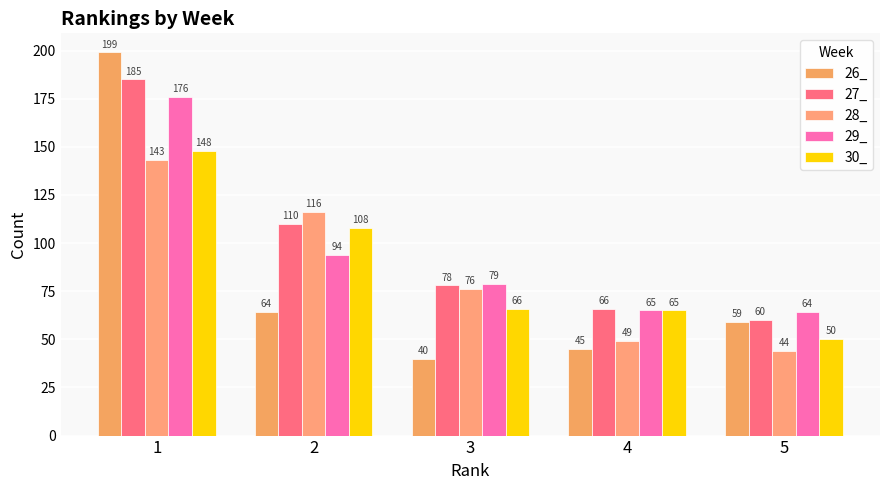

The value of 29_ at 1 is 64. True or false?

False